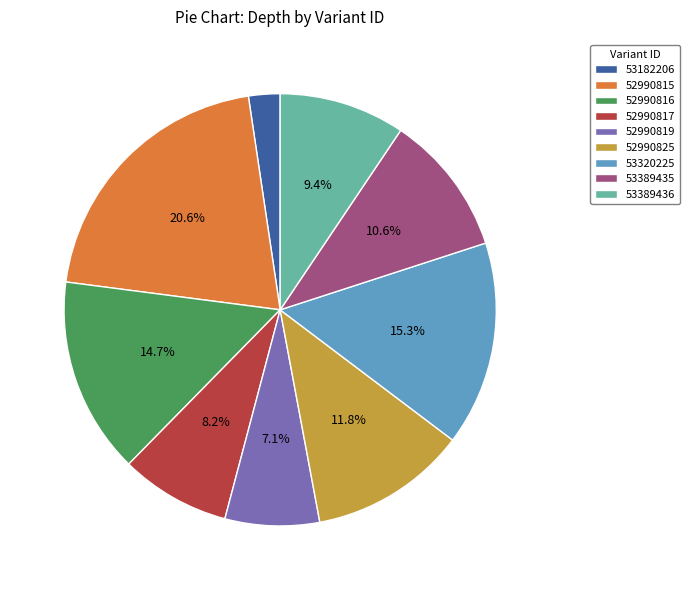

To the nearest percent, what is the difference between the 53320225 and 53389436 slice percentages?

6%